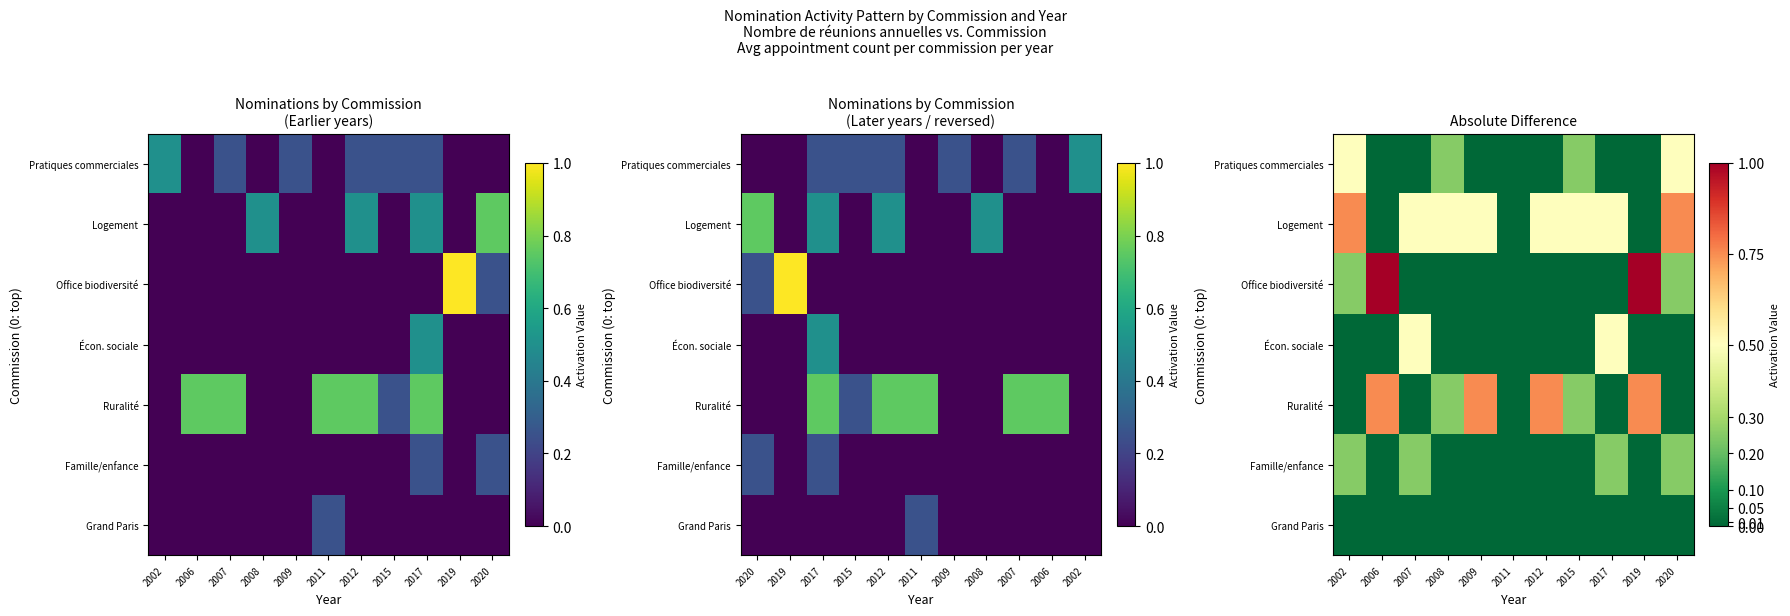

Which series has the widest spread of values?

Office biodiversité